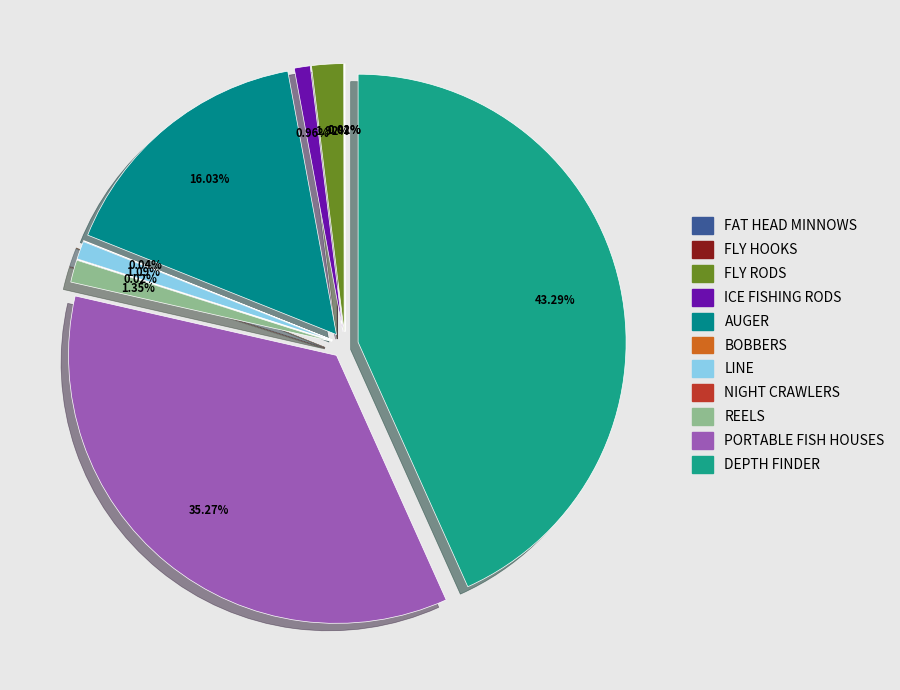

What is the smallest slice in the pie chart?

Fly hooks